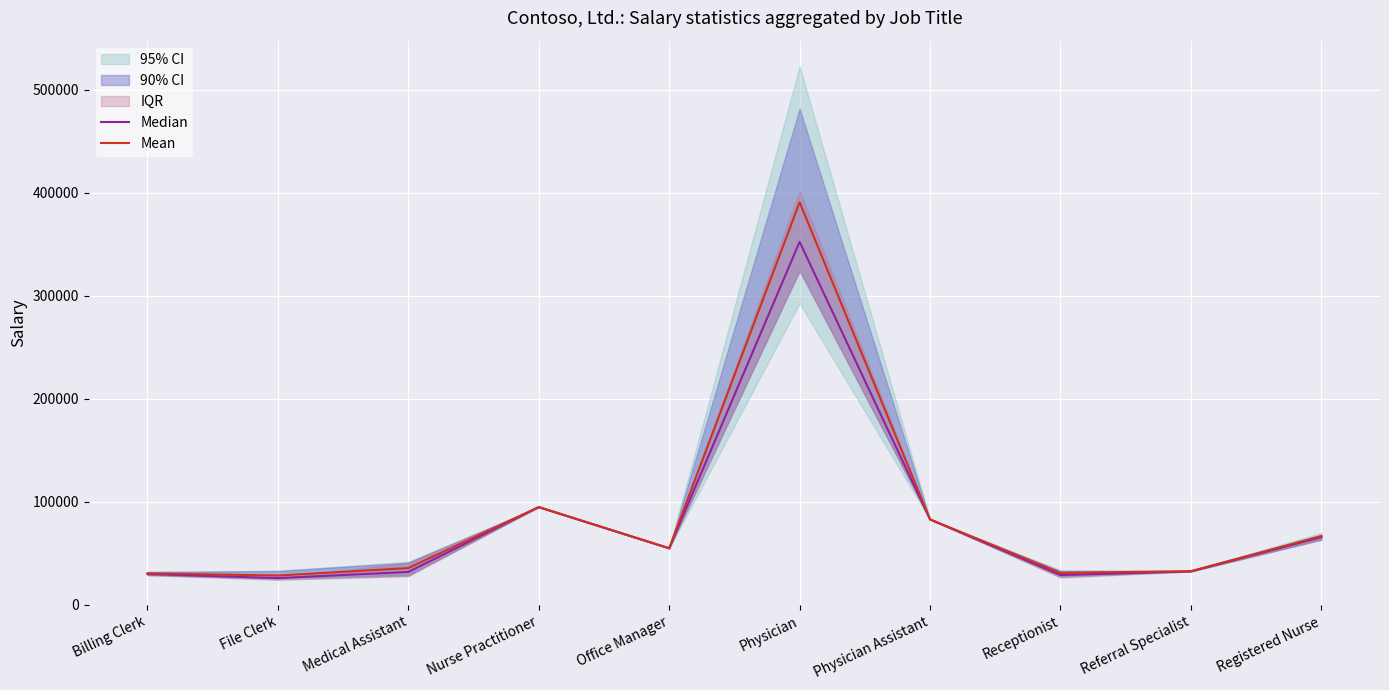

Which category has the lowest value across all series?

File Clerk